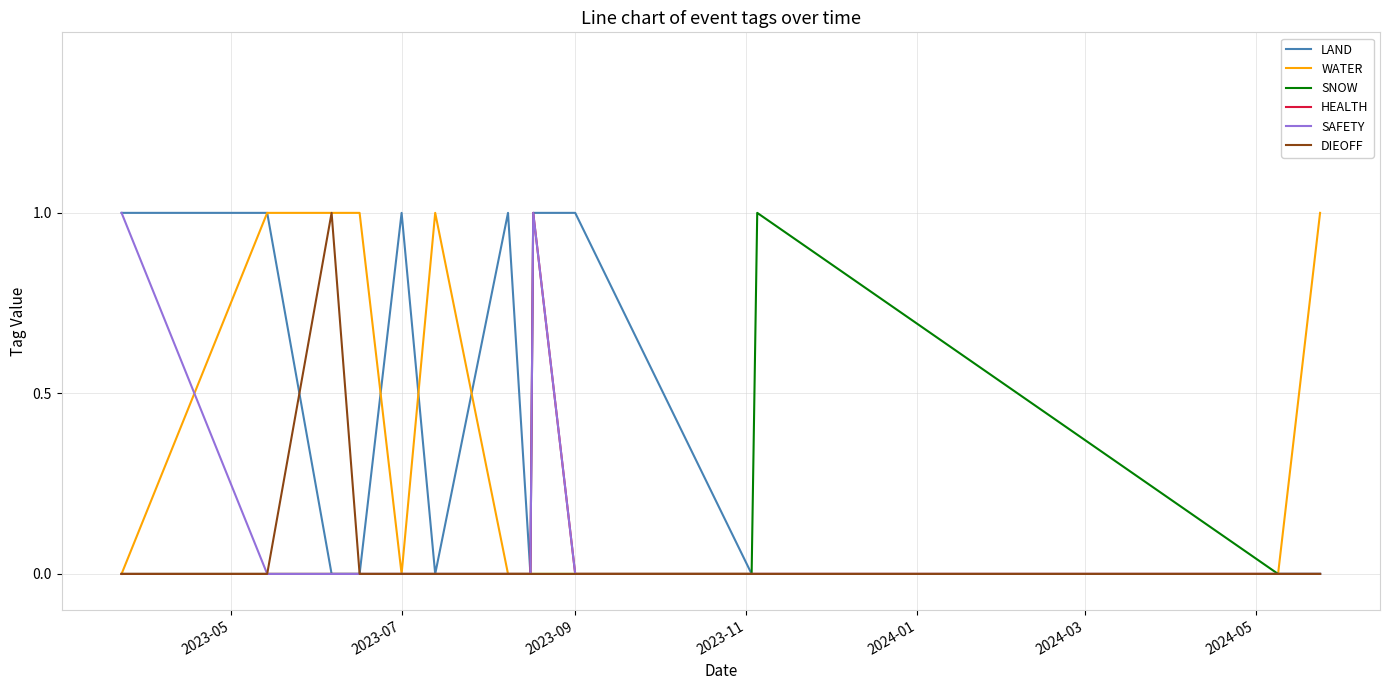

True or false: HEALTH has more than 0 points higher than both neighbors.

True